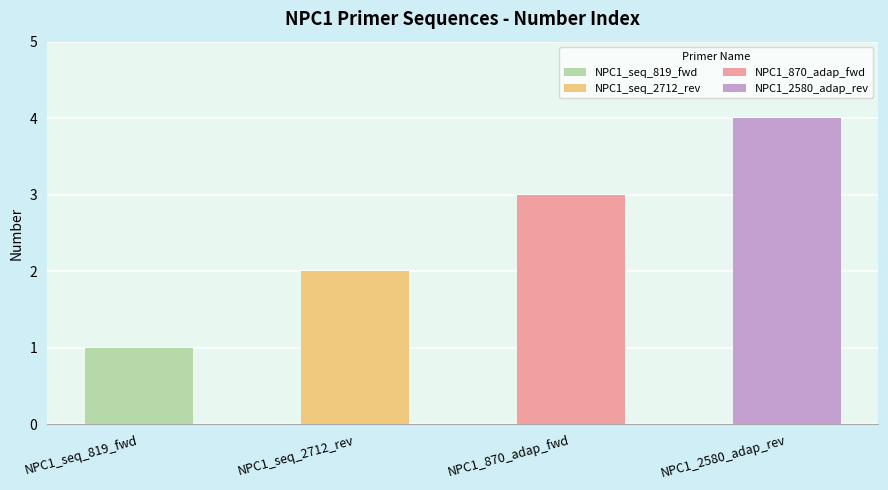

What is the sum of all values?

10